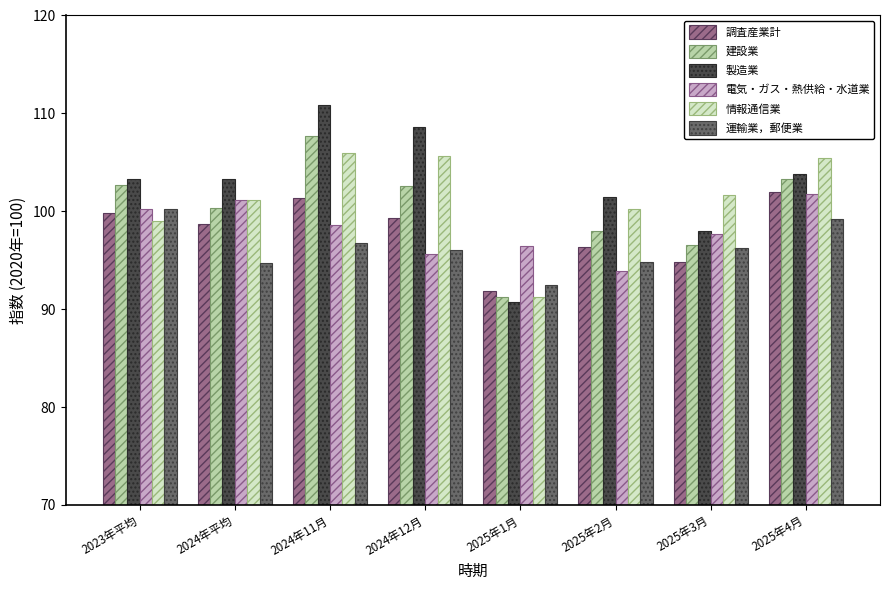

What is the spread (max minus min) of values at 2025年3月?

6.9